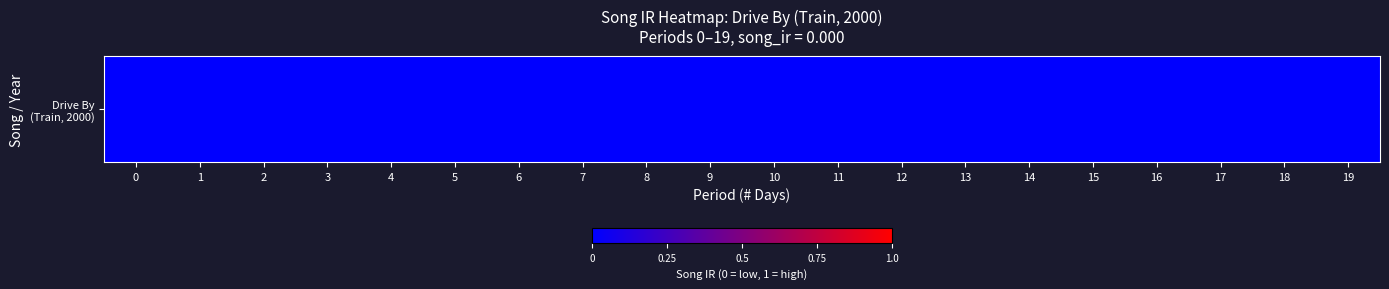

At which category is the sum across all series the highest?

19